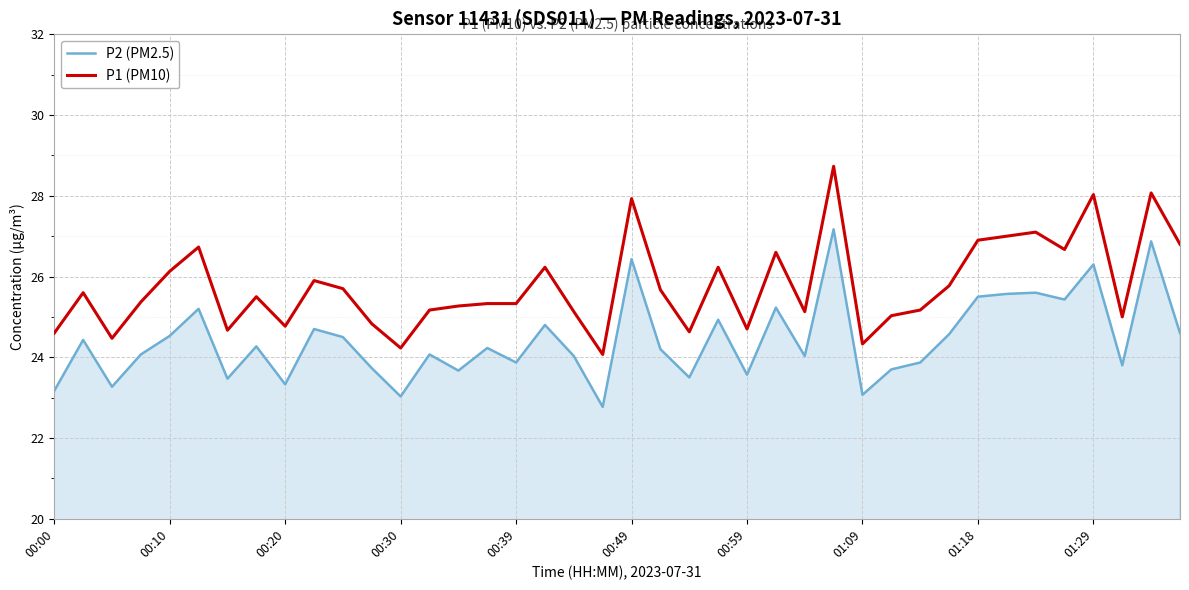

What is the difference between the maximum and minimum values in the P2 (PM2.5) series?

4.4